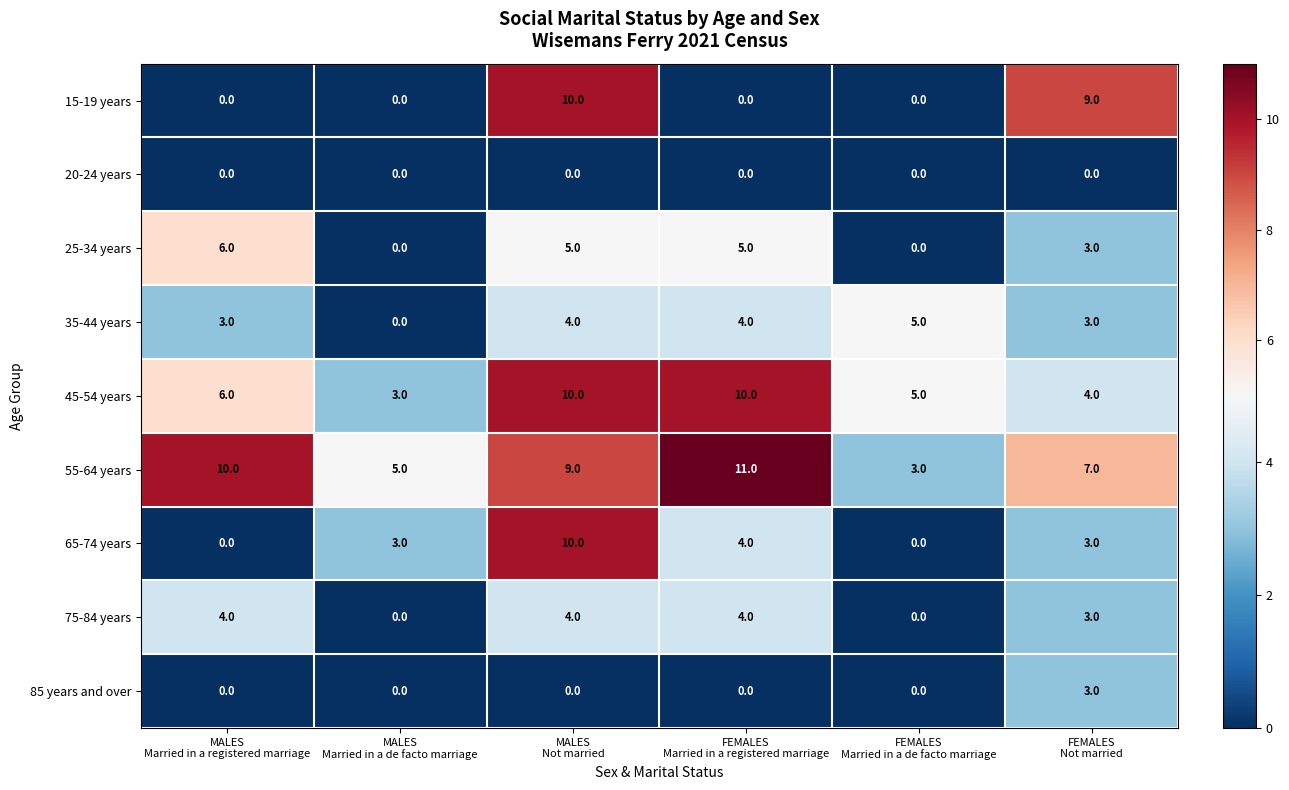

How many categories are shown in the chart?

6